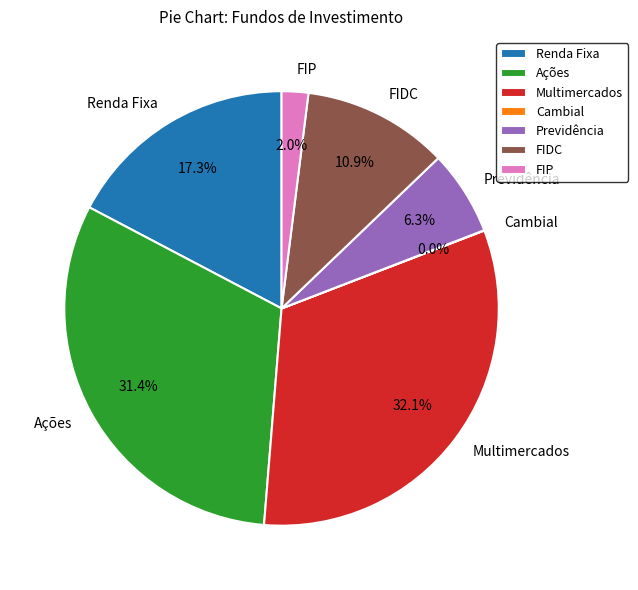

Between Ações and FIP, which is larger?

Ações